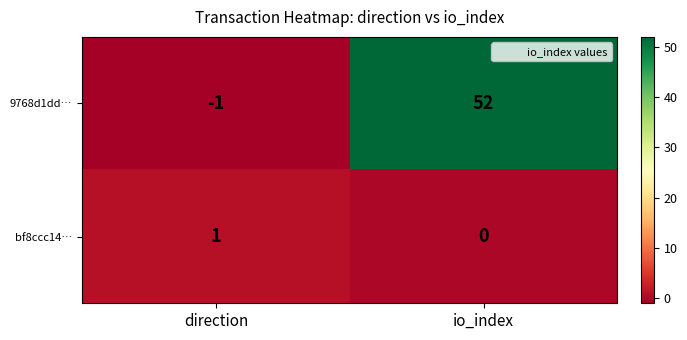

How many values in bf8ccc14… are above zero?

1